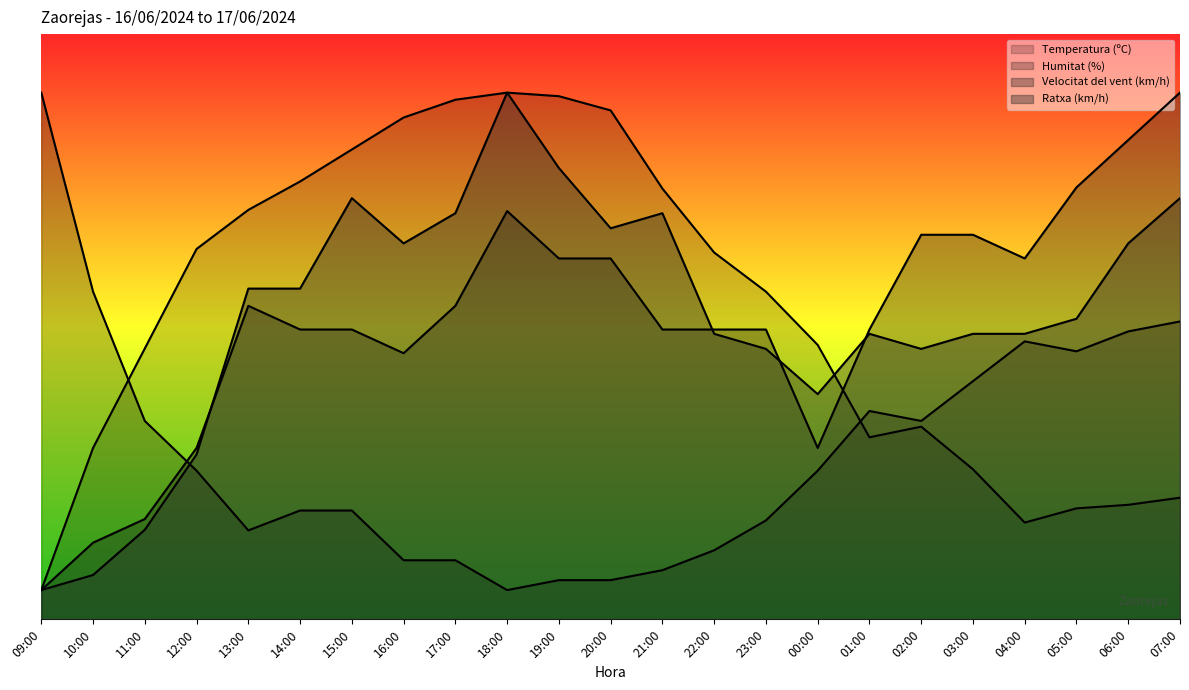

How many values in the Humitat (%) series are below 25?

11